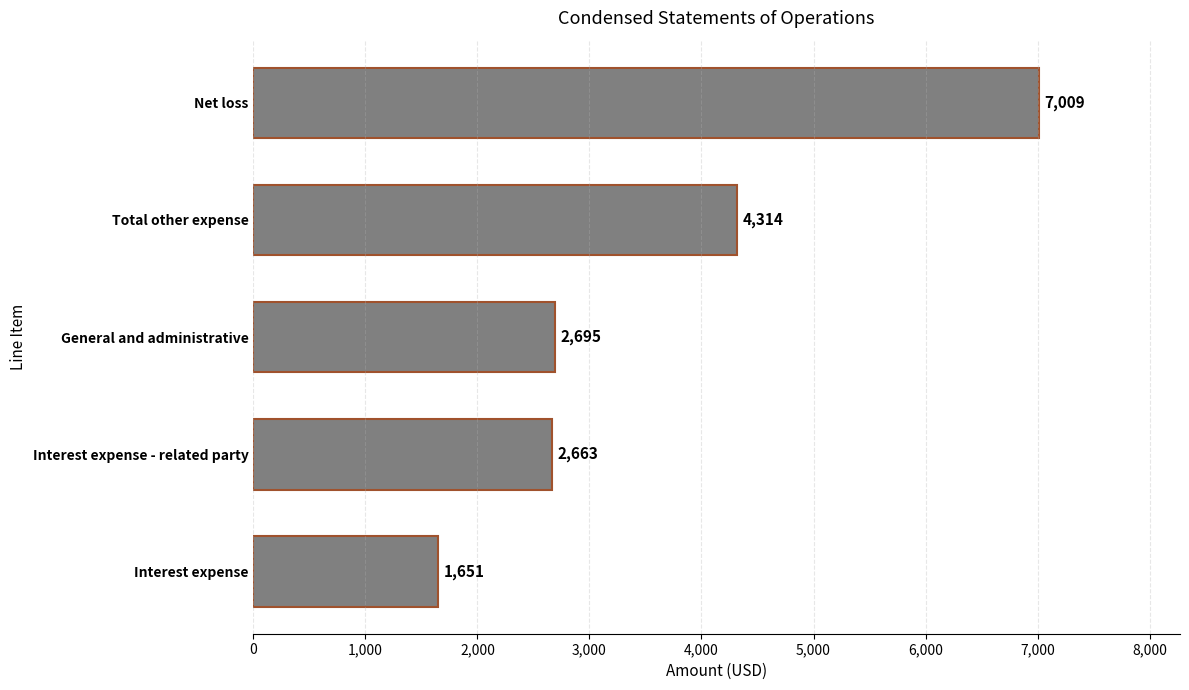

What is the difference between the maximum and minimum values?

5358